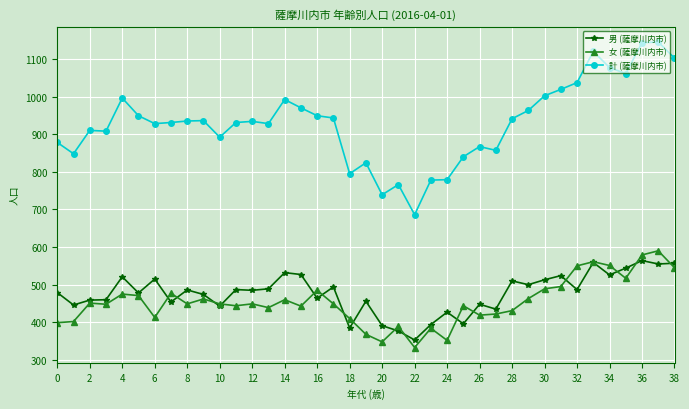

Which series has the widest spread of values?

計 (薩摩川内市)